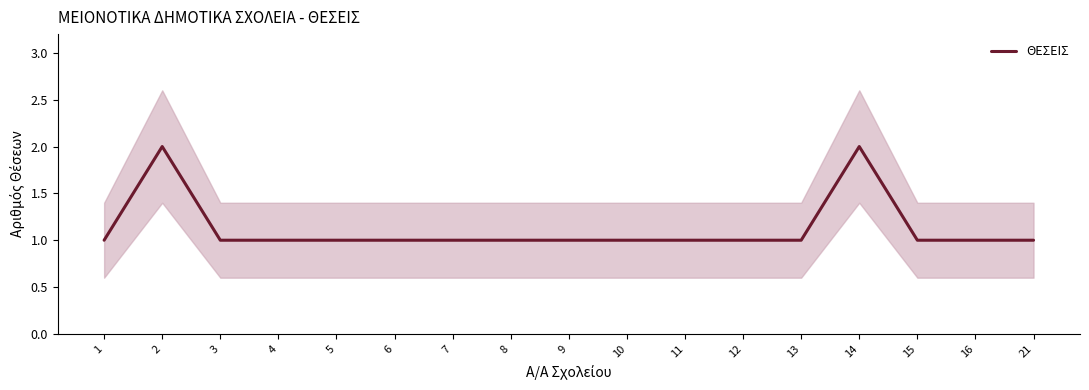

What is the value of the 16th point from the left?

1